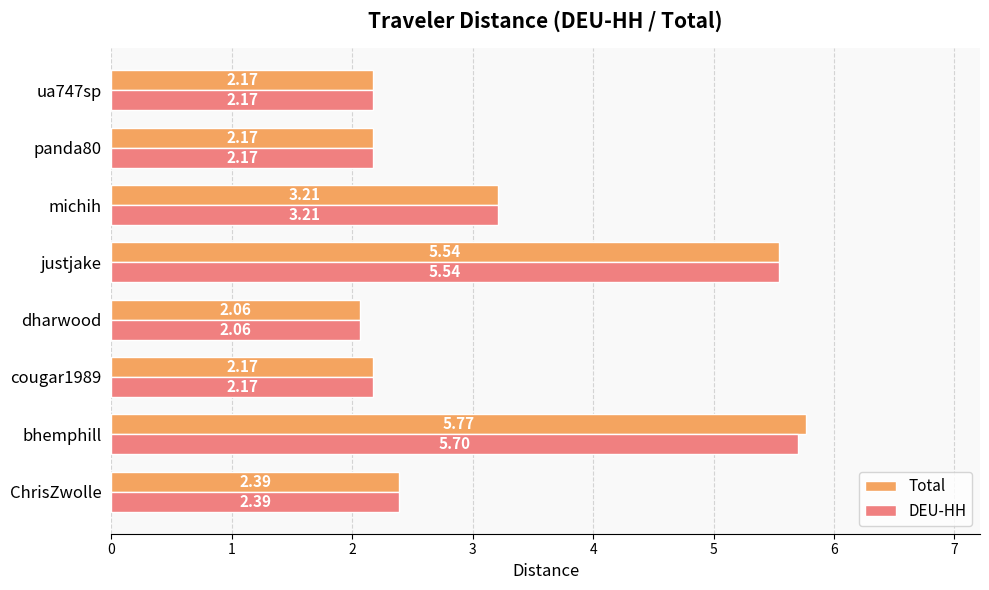

What is the sum of all DEU-HH values?

25.4